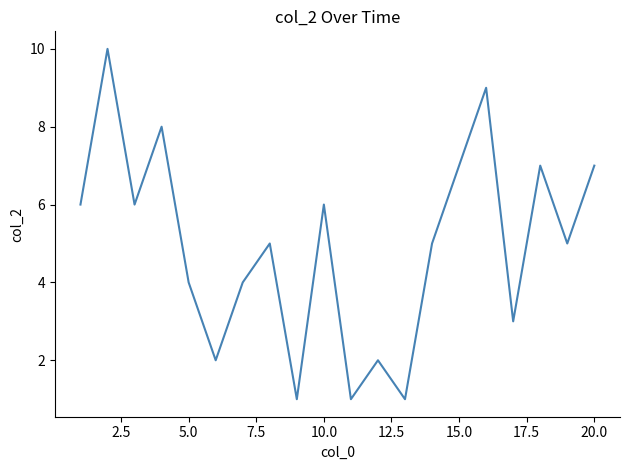

What is the maximum value shown in the chart?

10